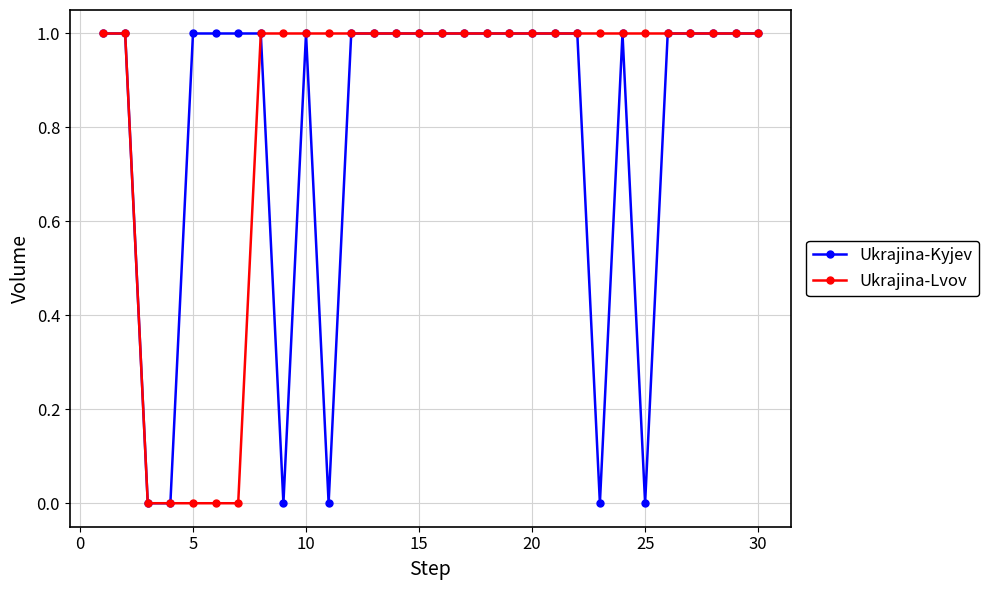

What is the value of the Ukrajina-Lvov point at the 18th from the left?

1